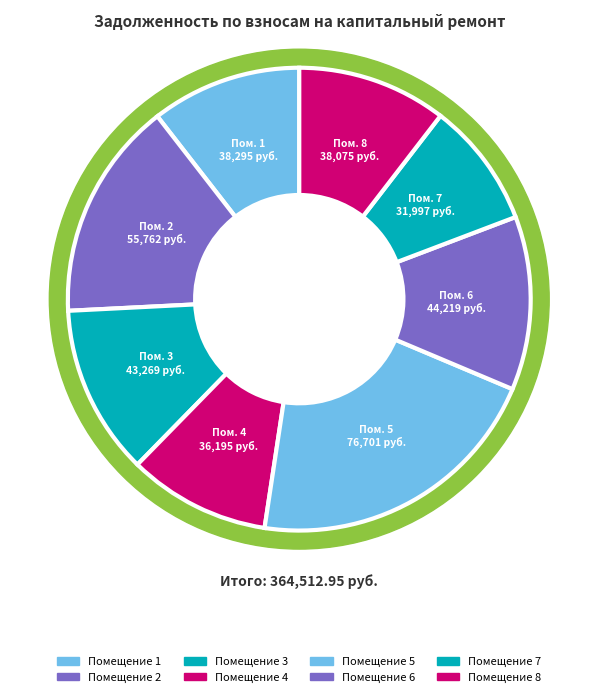

The 7 slice represents 3% of the pie. True or false?

False